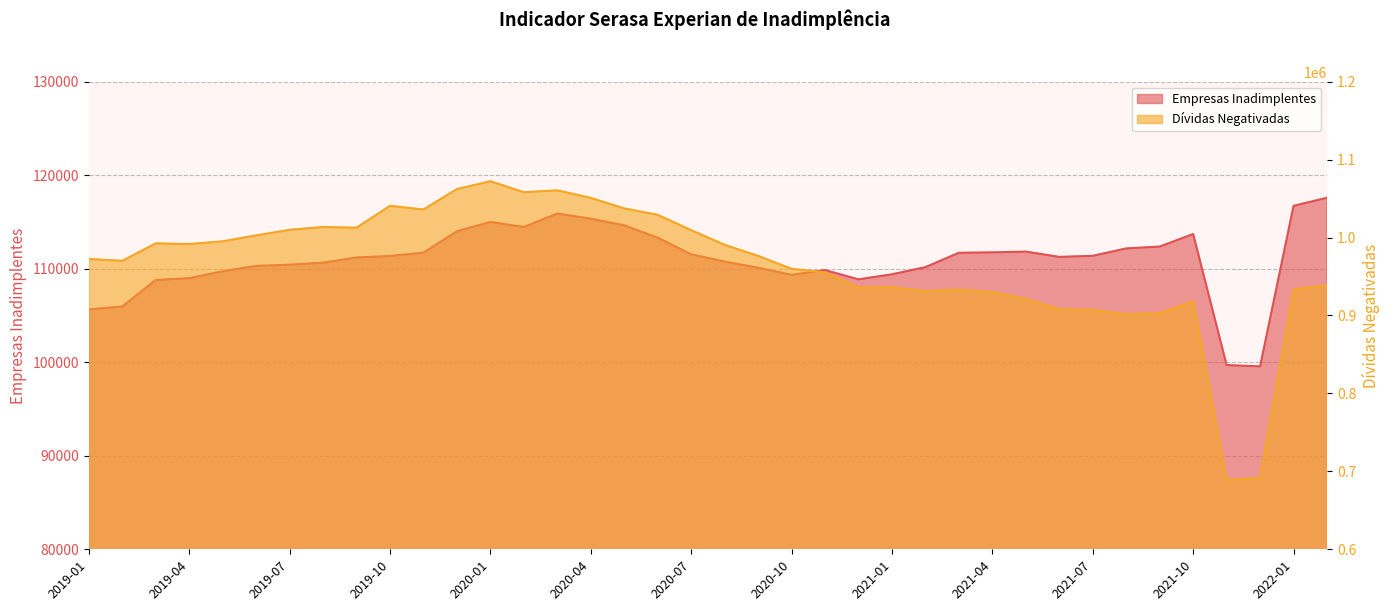

What is the lowest value of the Empresas Inadimplentes series?

99559